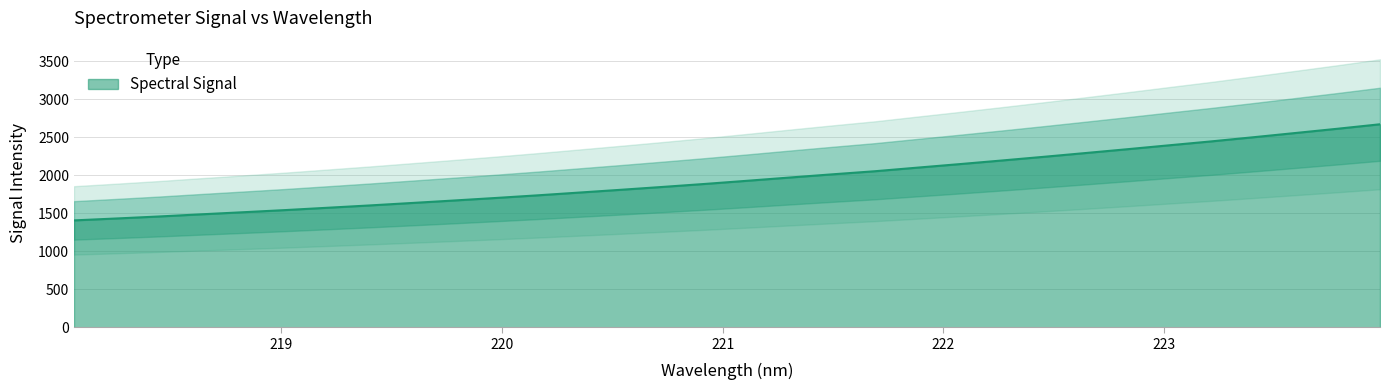

What is the highest value of the Spectral Signal series?

2668.5